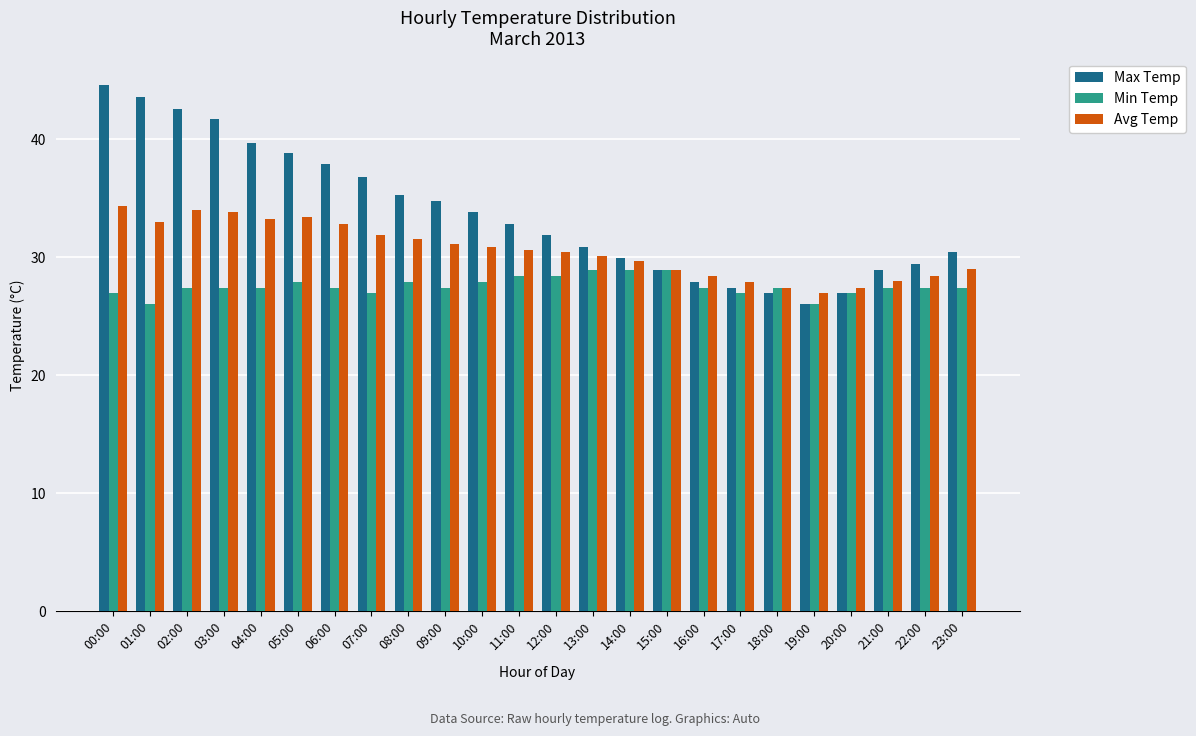

Which series changed the most between 18:00 and 23:00?

Max Temp